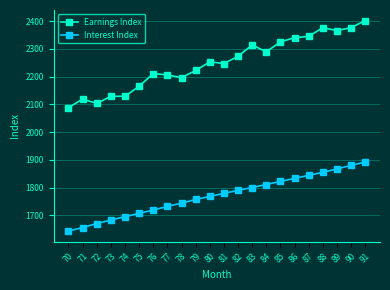

How many lines are shown in the chart?

2